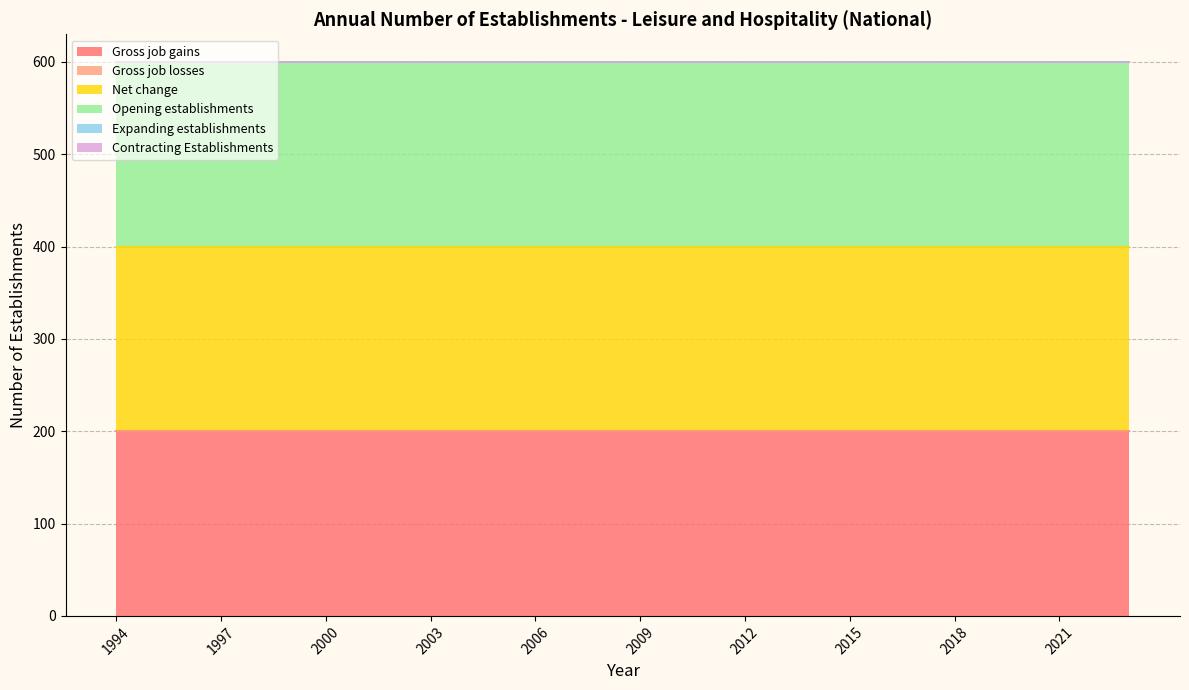

At which category is the sum across all series the highest?

1994